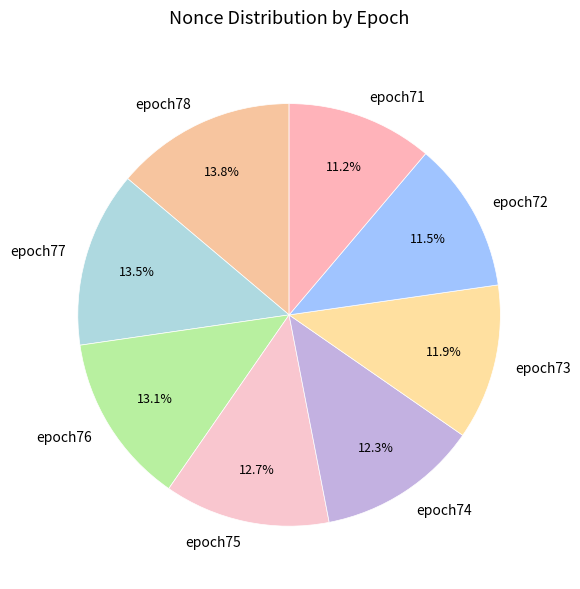

Does epoch75 represent more than half of the total?

No